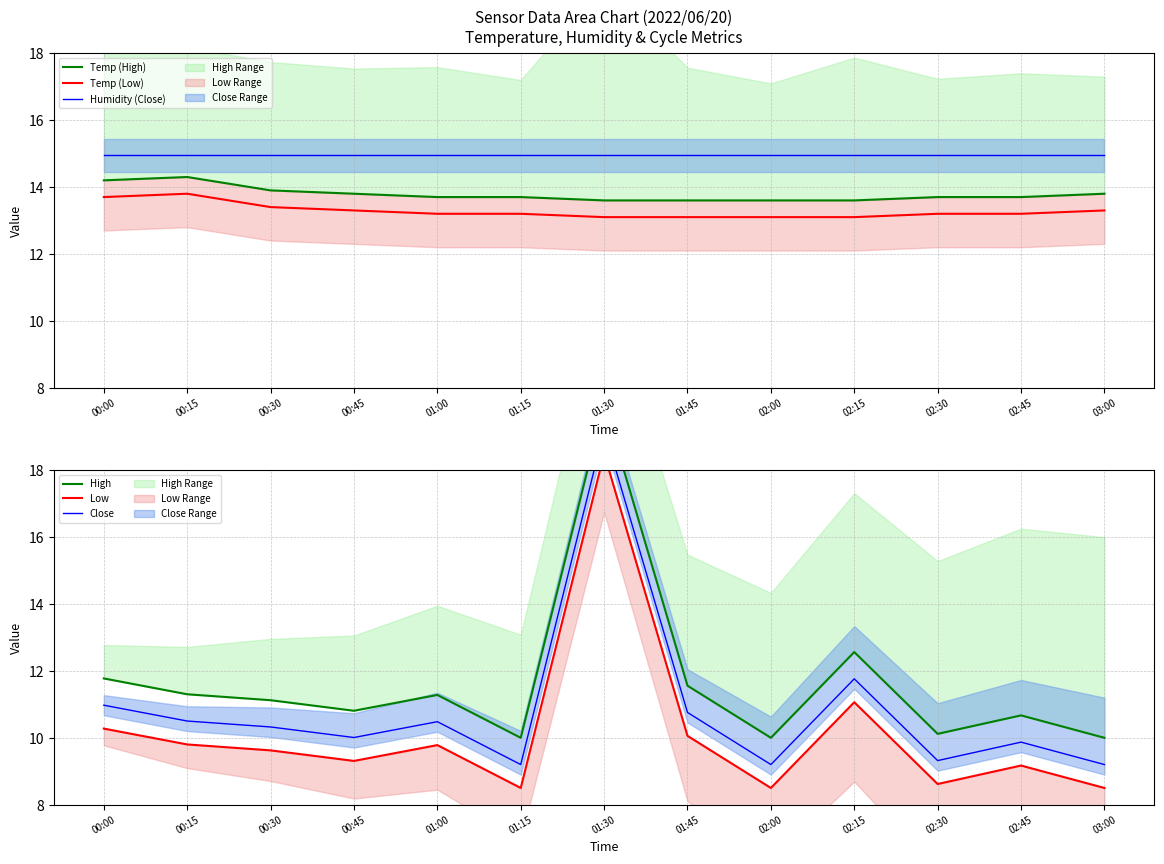

At which label is Humidity (Close) closest to 14?

00:00